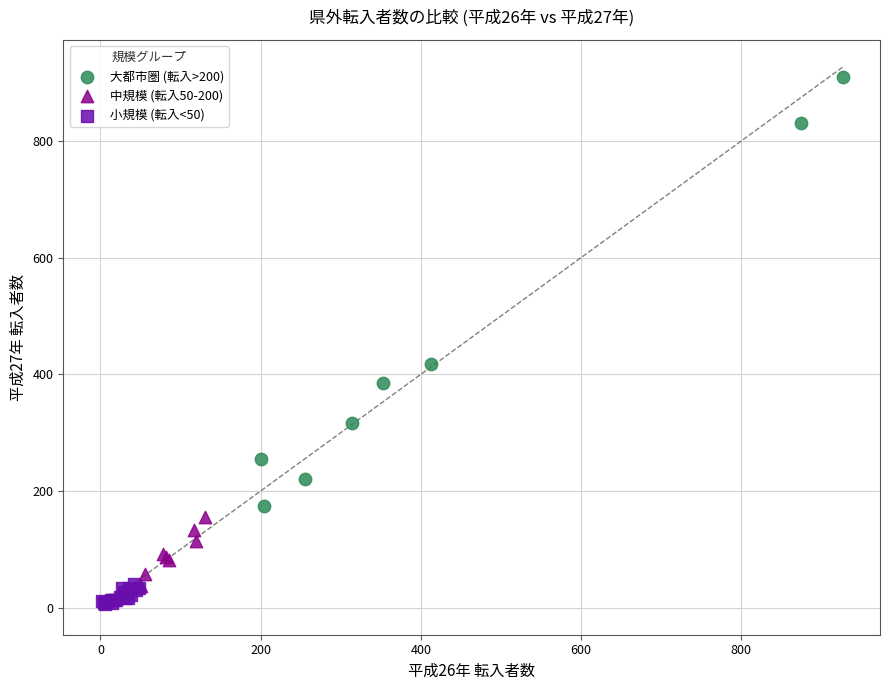

Which series reaches the maximum Y coordinate?

大都市圏 (転入>200)